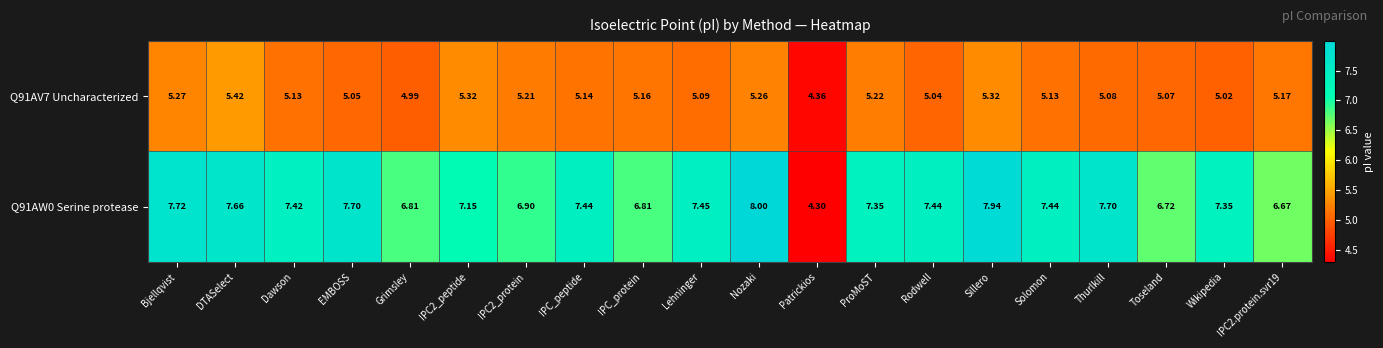

Which category has the highest value across all series?

Nozaki